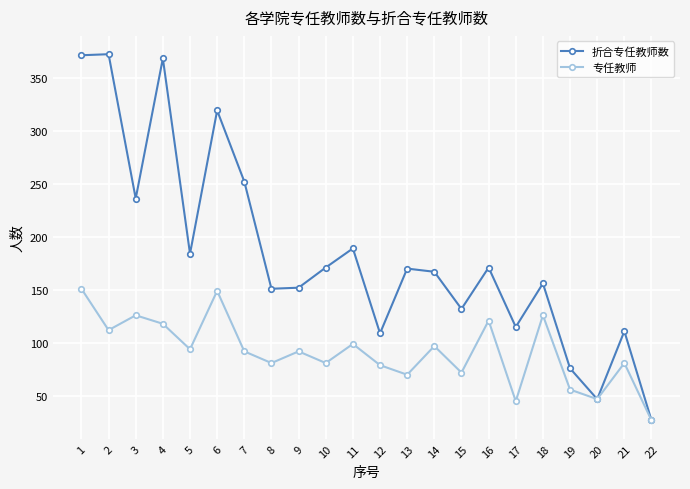

At which category is the sum across all series the highest?

1